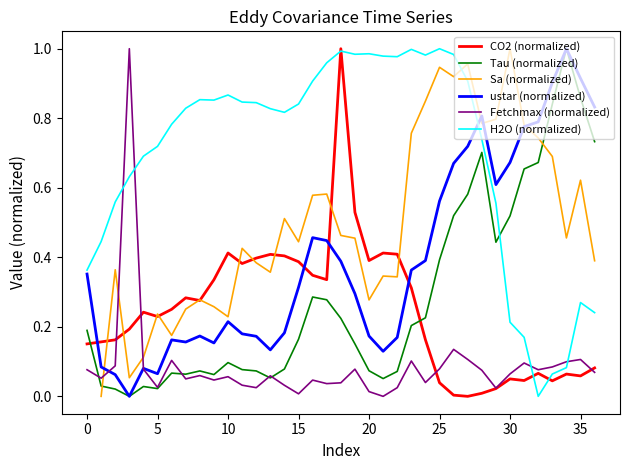

What is the total value across all series at 21?

1.9